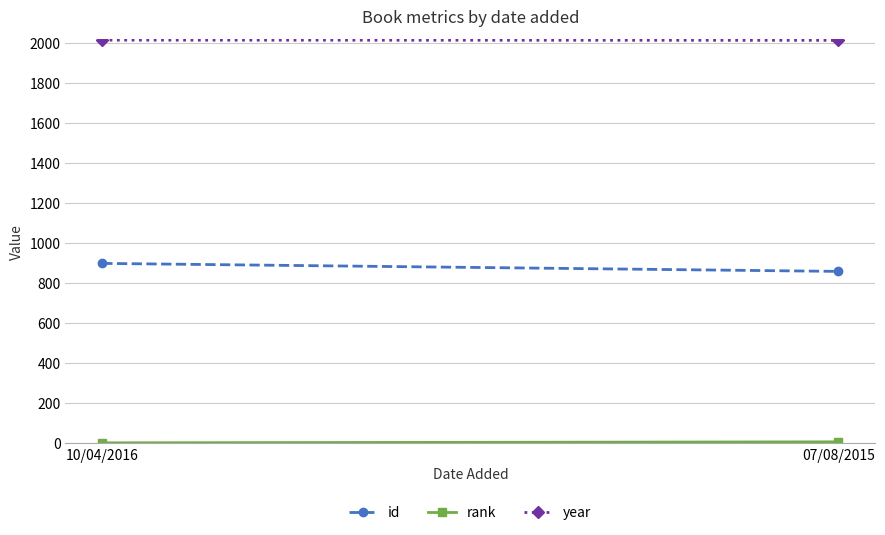

Reading right to left, what are all the values shown in this chart?

id: 07/08/2015=858	10/04/2016=898
rank: 07/08/2015=6	10/04/2016=1
year: 07/08/2015=2013	10/04/2016=2014